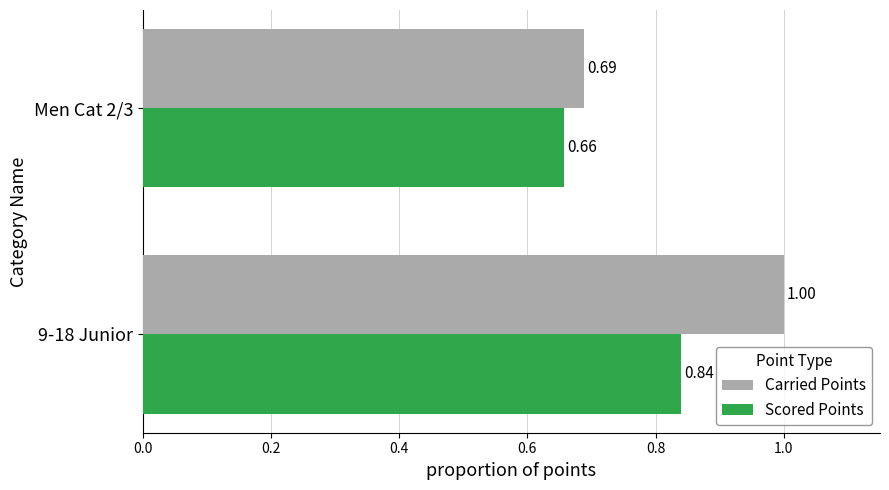

What is the total value across all series at 9-18 Junior?

1.8